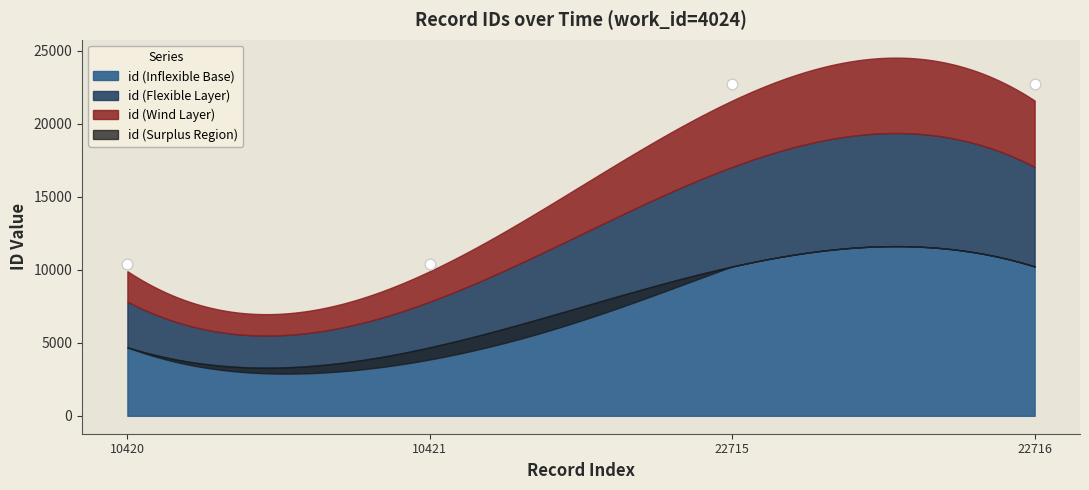

What is the range of Y values (max minus min)?

12296